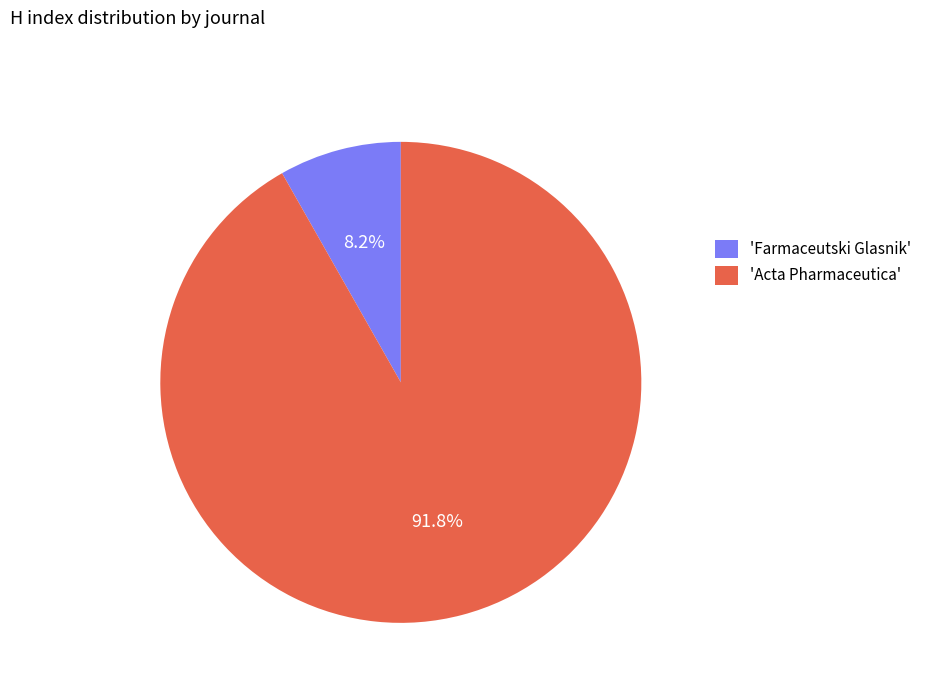

Which category has the smallest portion of the pie?

'Farmaceutski Glasnik'